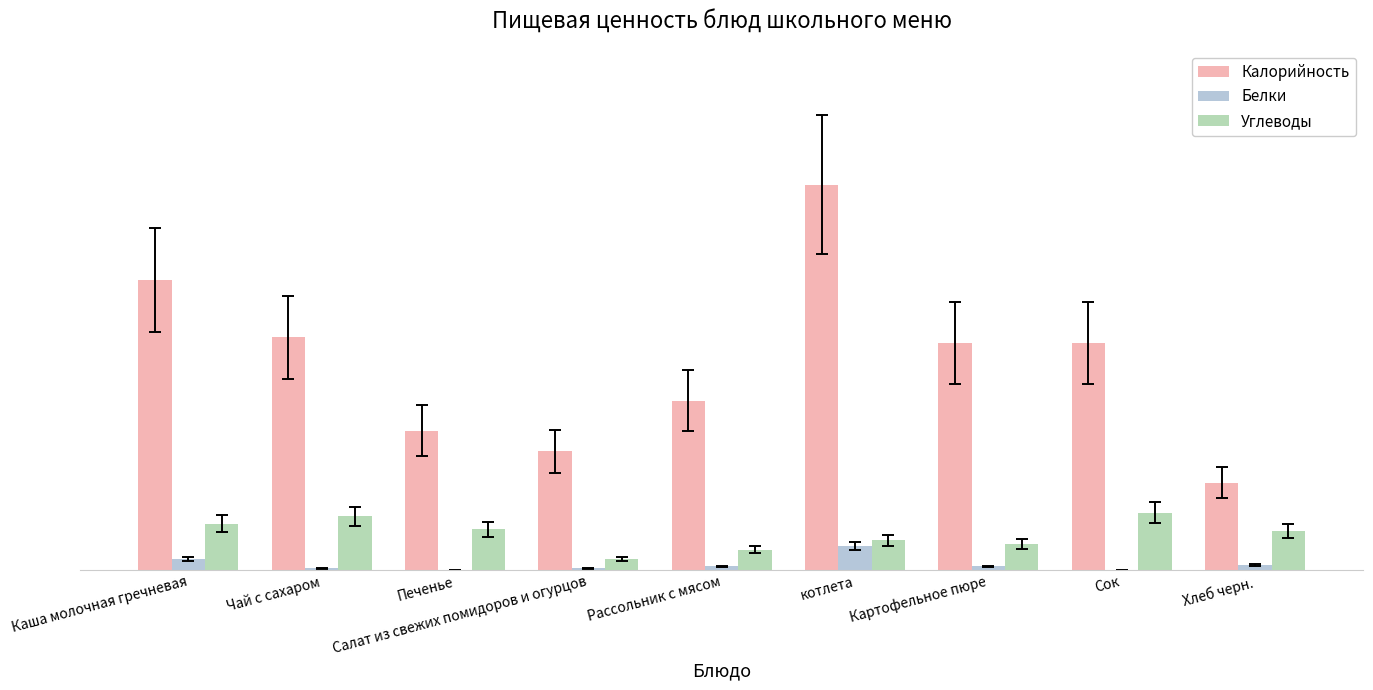

What are all the series names shown in the legend?

Калорийность, Белки, Углеводы